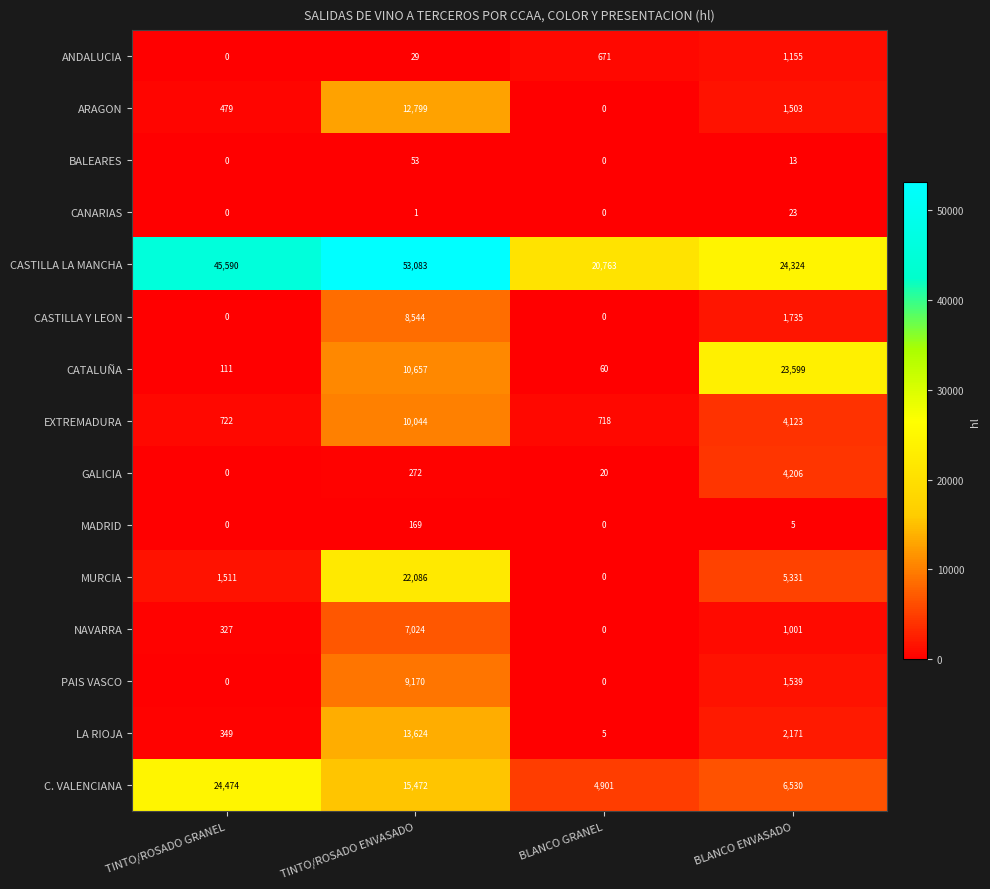

List the series in order of their peak value, lowest first.

CANARIAS, BALEARES, MADRID, ANDALUCIA, GALICIA, NAVARRA, CASTILLA Y LEON, PAIS VASCO, EXTREMADURA, ARAGON, LA RIOJA, MURCIA, CATALUÑA, C. VALENCIANA, CASTILLA LA MANCHA